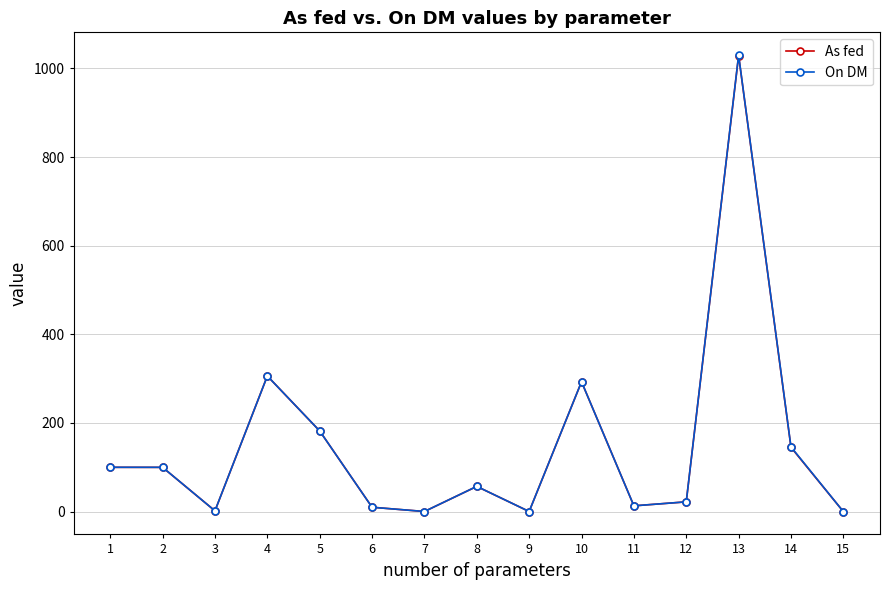

True or false: As fed has a value of -309.2 at 15.

False